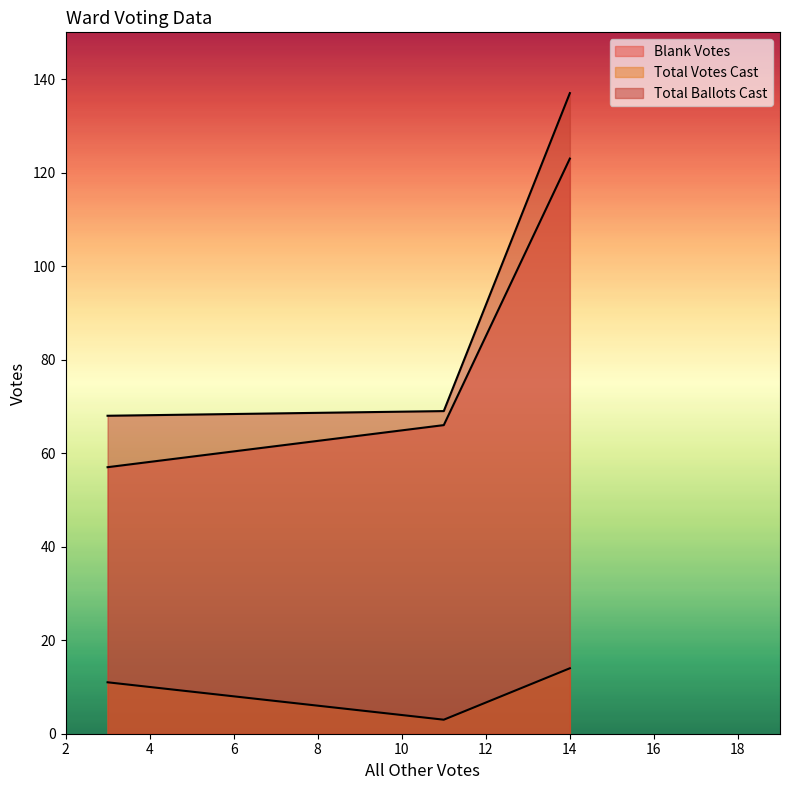

Between 3 and 11, which series saw the biggest shift?

Blank Votes